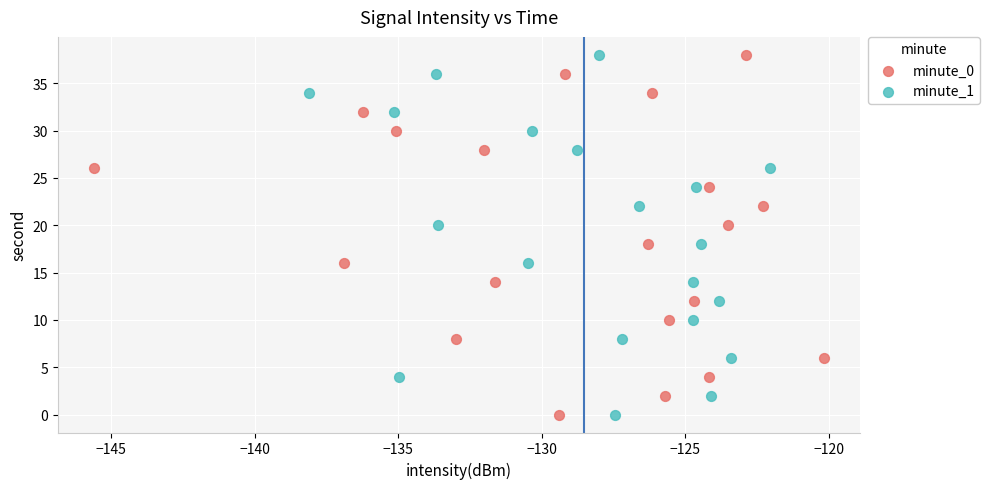

What are all the series names shown in the legend?

minute_0, minute_1